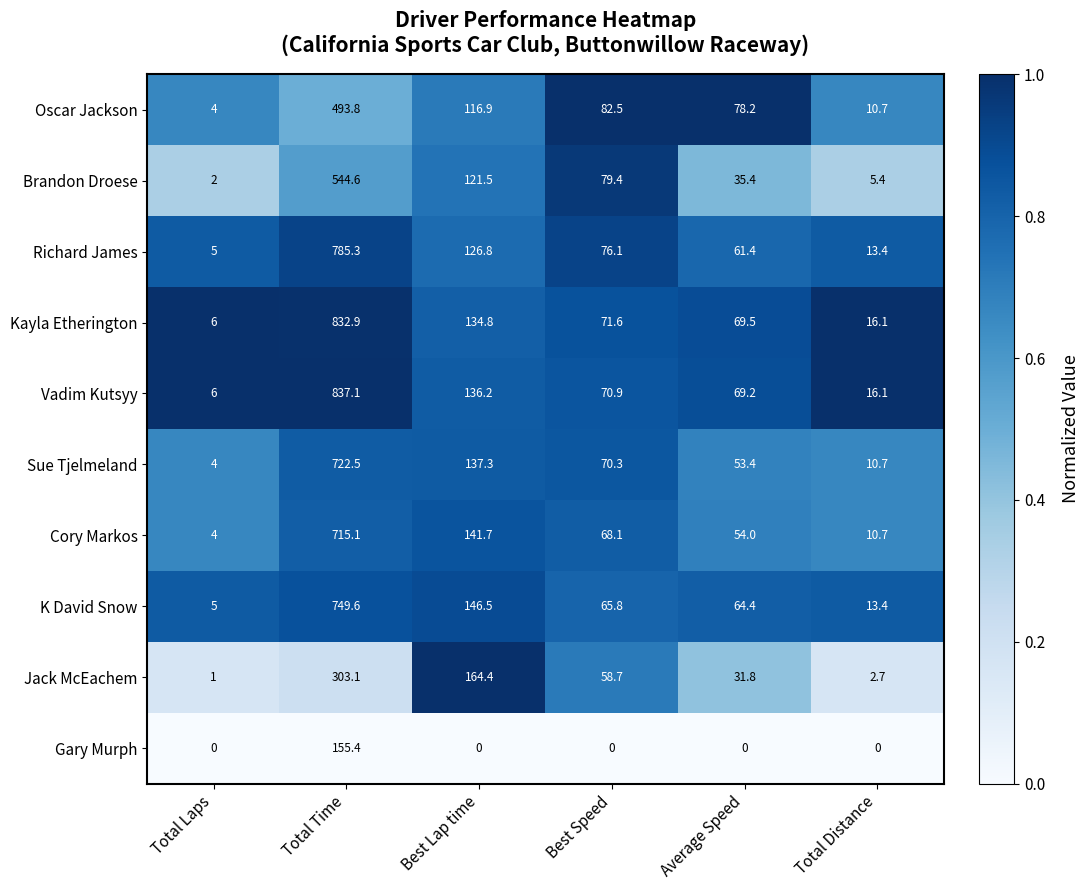

What is the total value across all series at Total Laps?

37.0